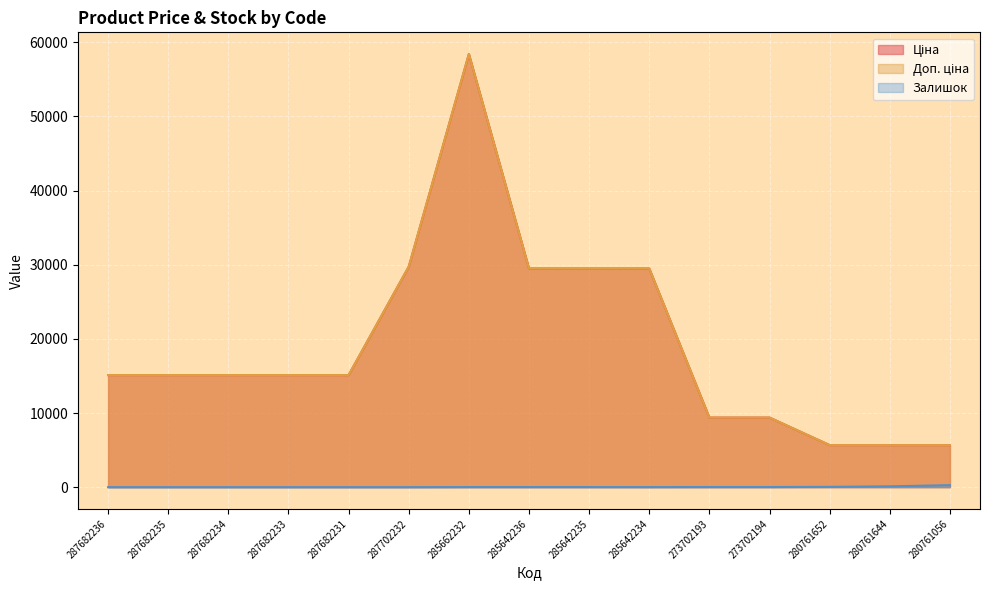

What is the label of the 11th point from the left?

273702193